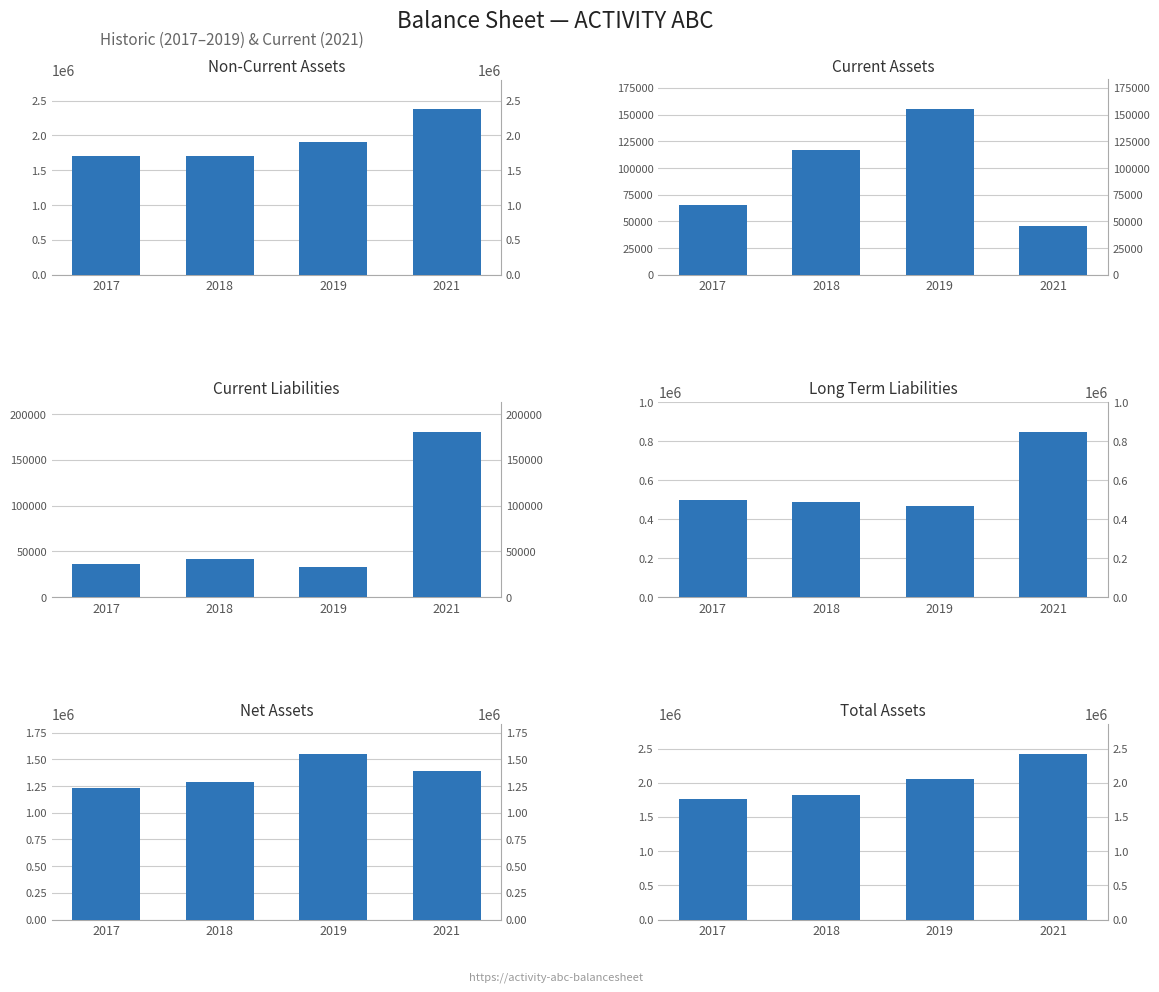

Are the bars horizontal?

No